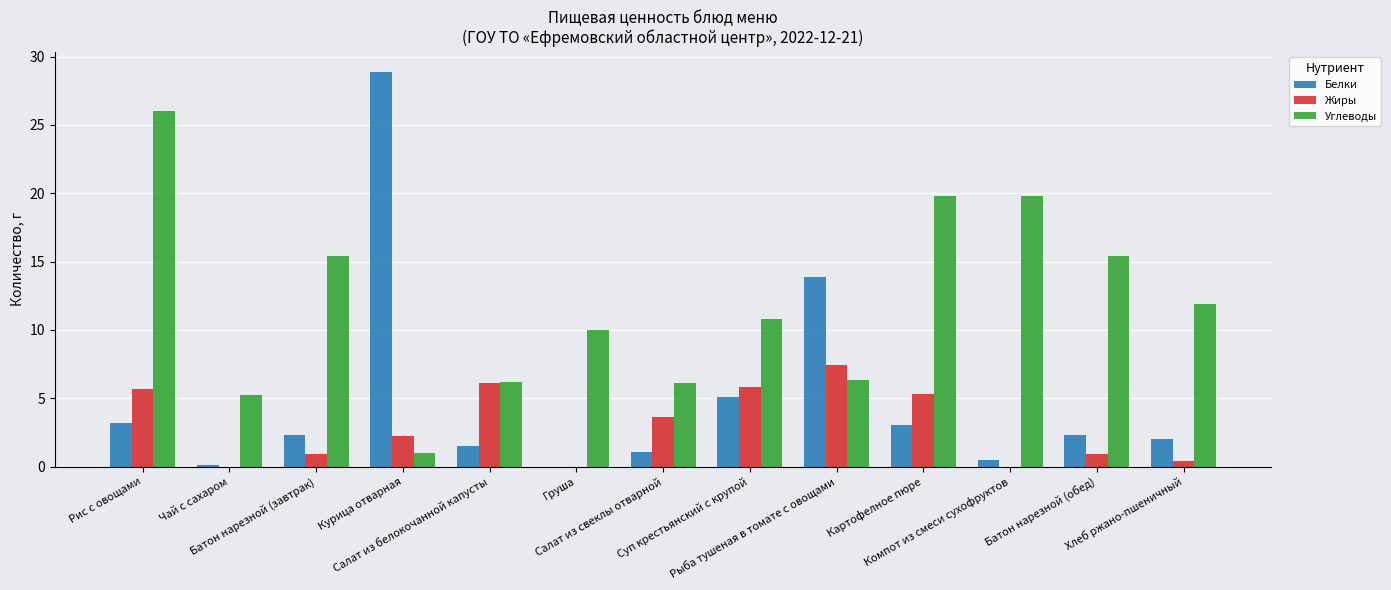

Which series has the largest total across all categories?

Углеводы